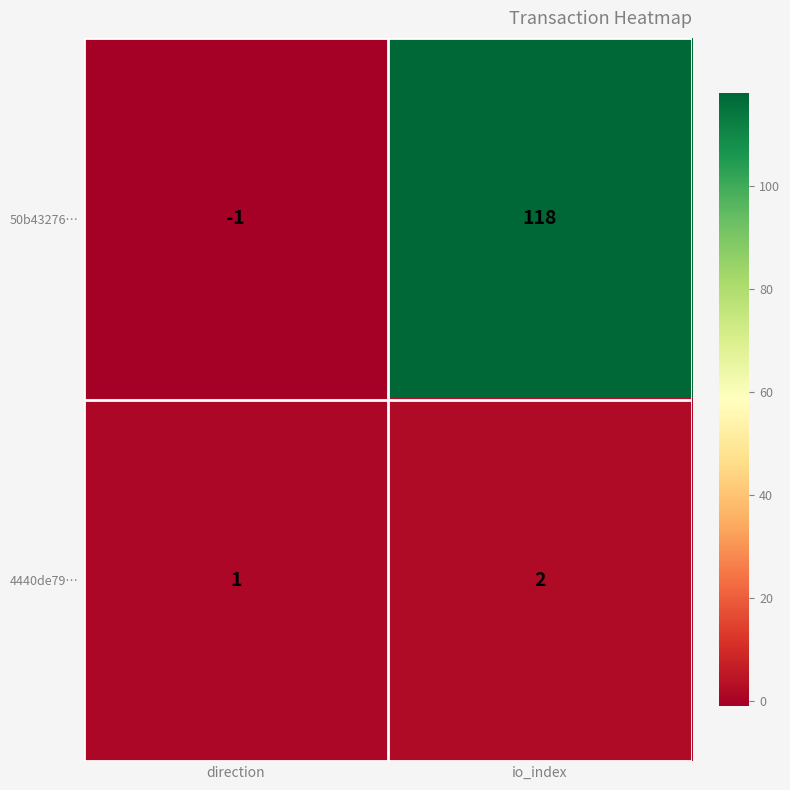

What is the maximum value shown in the chart?

118